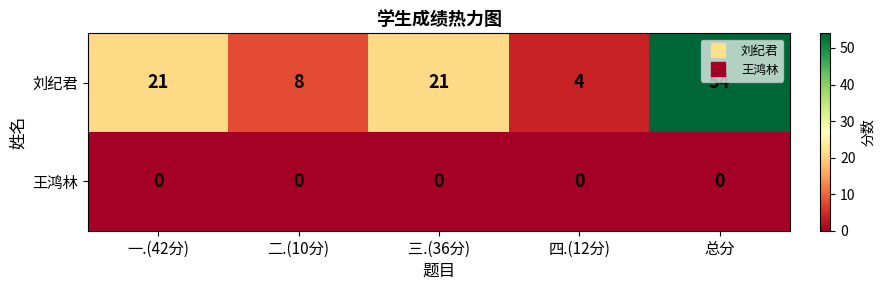

How many data points in 刘纪君 are less than 21?

2